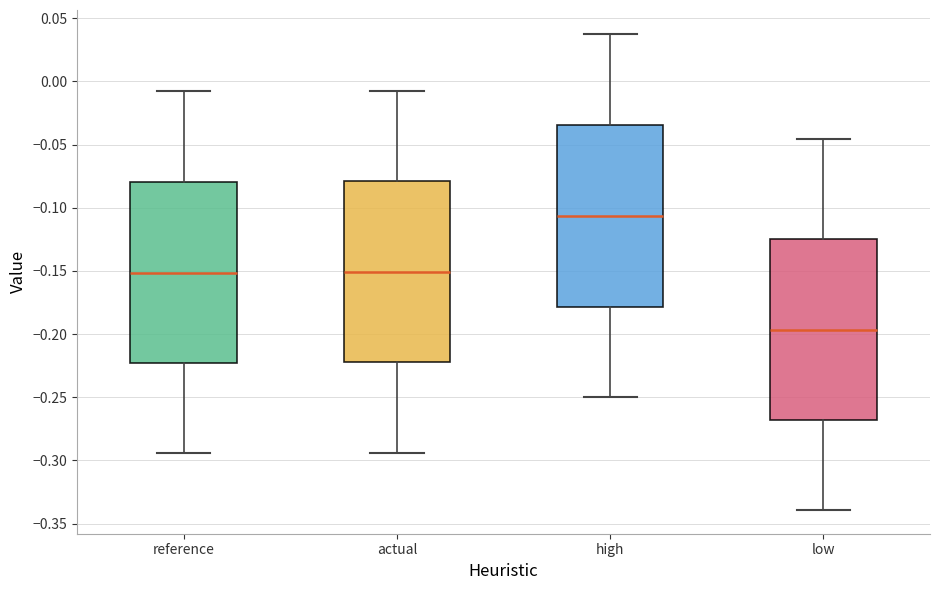

Which box's median line is the highest?

high